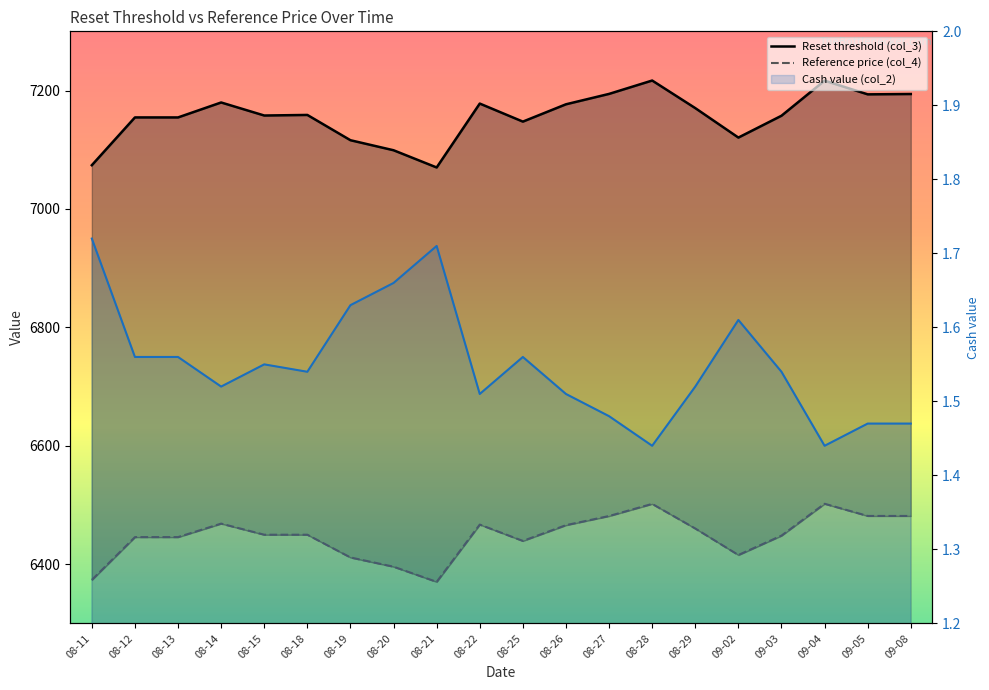

What are all the series names shown in the legend?

Reset threshold (col_3), Reference price (col_4), Cash value (col_2)